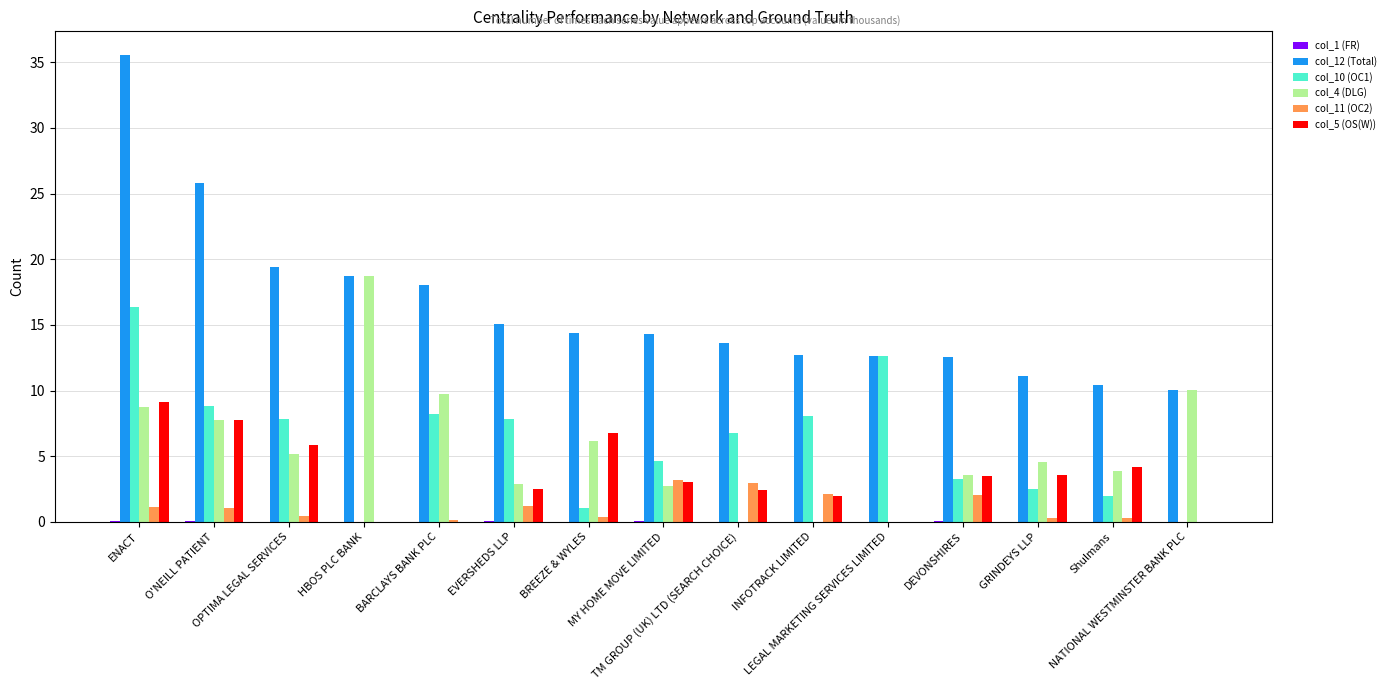

Which series has the largest total across all categories?

col_12 (Total)